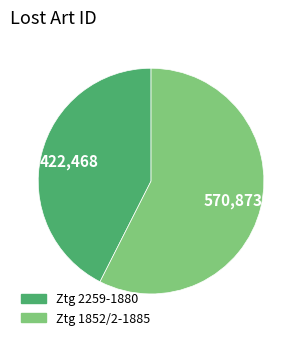

Do Ztg 2259-1880 and Ztg 1852/2-1885 together represent more than half of the pie?

Yes